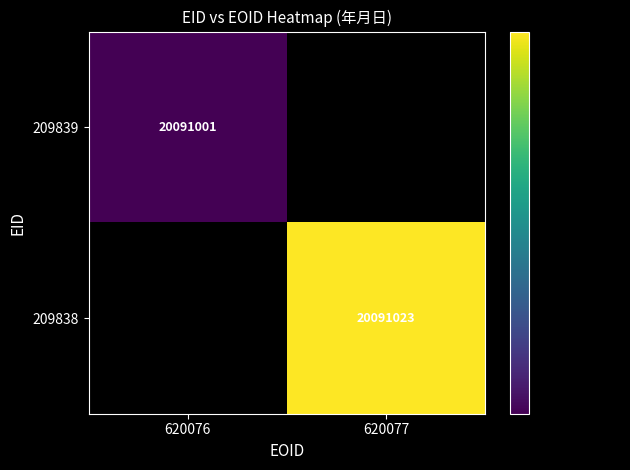

At how many categories does at least one series exceed 20091013?

1